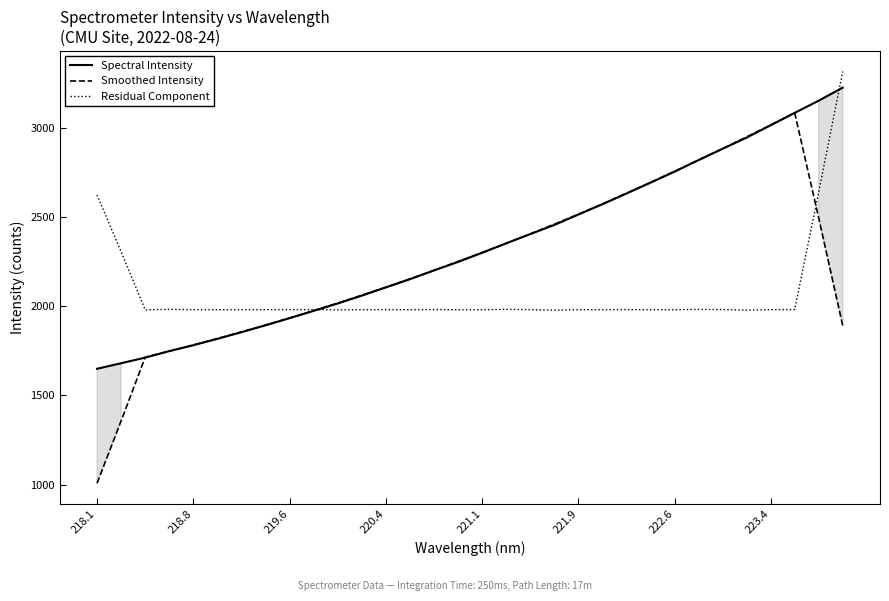

How many data points in Residual Component are above 1980?

20